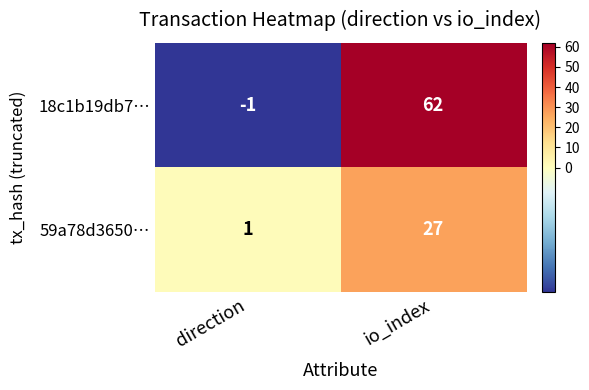

Rank the series at direction from lowest to highest value.

18c1b19db7…, 59a78d3650…